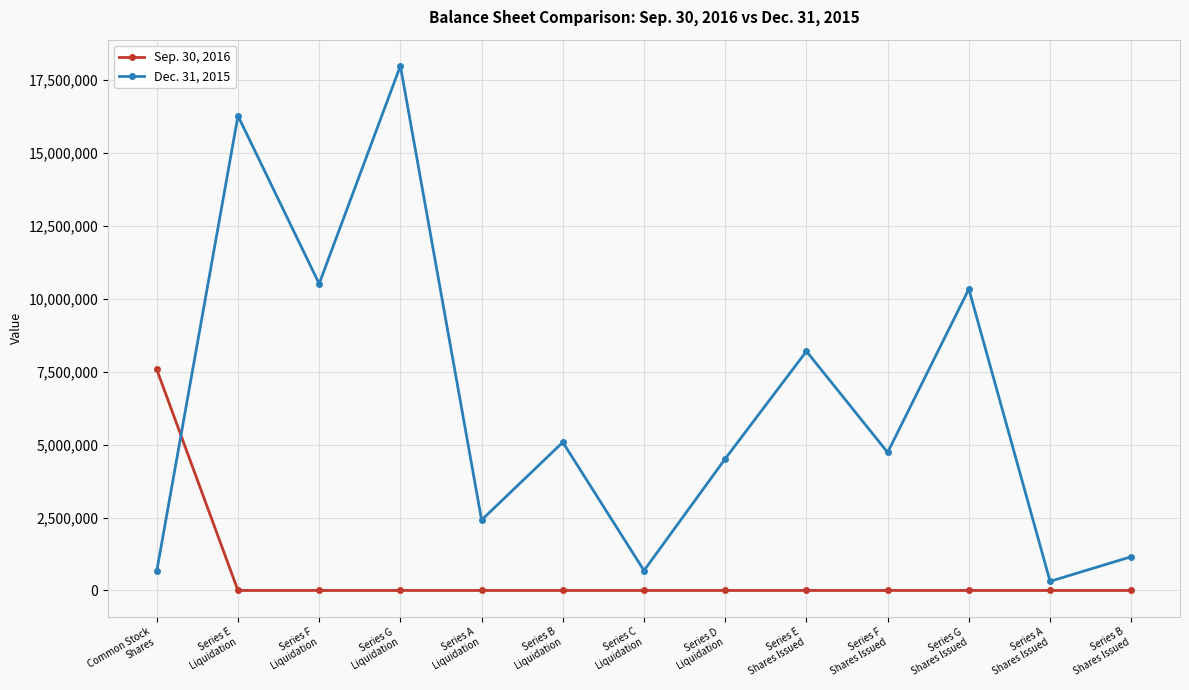

What is the label of the 7th point from the left?

Series C
Liquidation